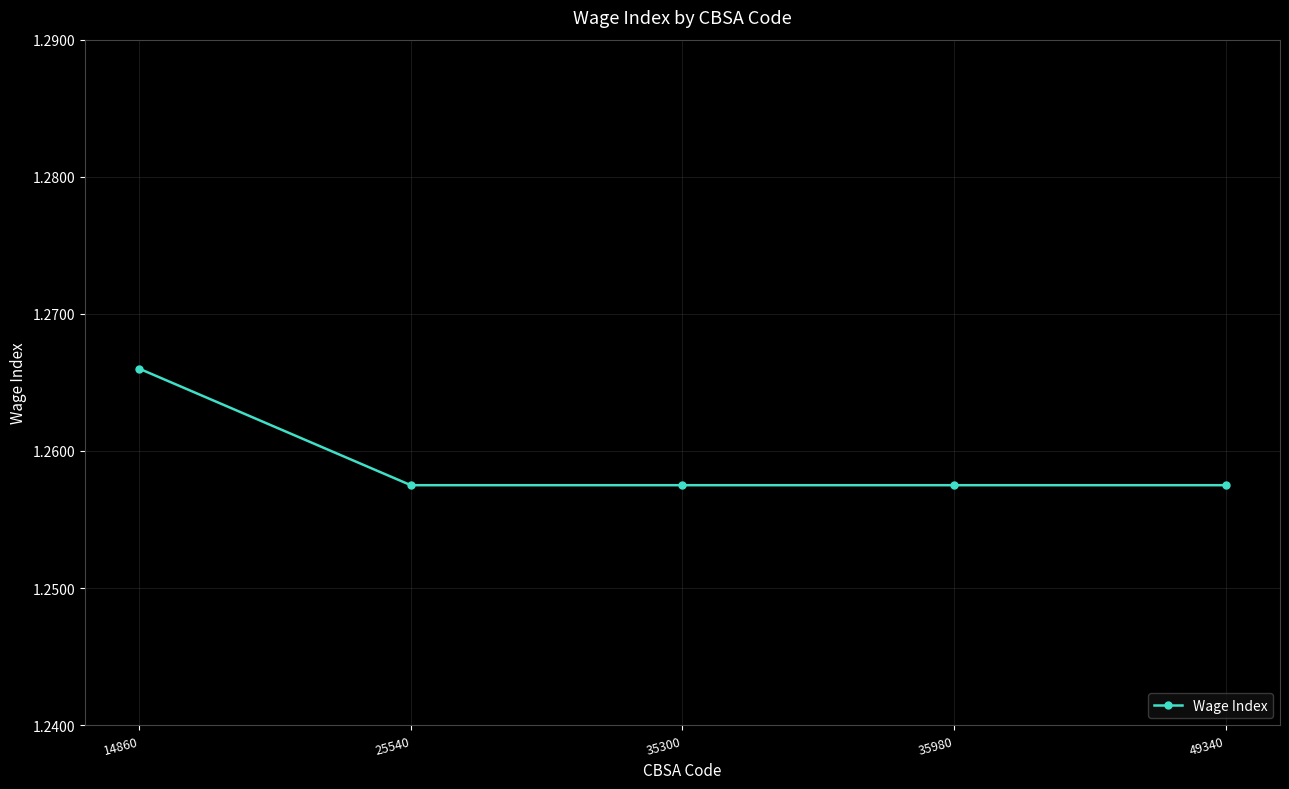

At which category does the chart reach its peak across all series?

14860